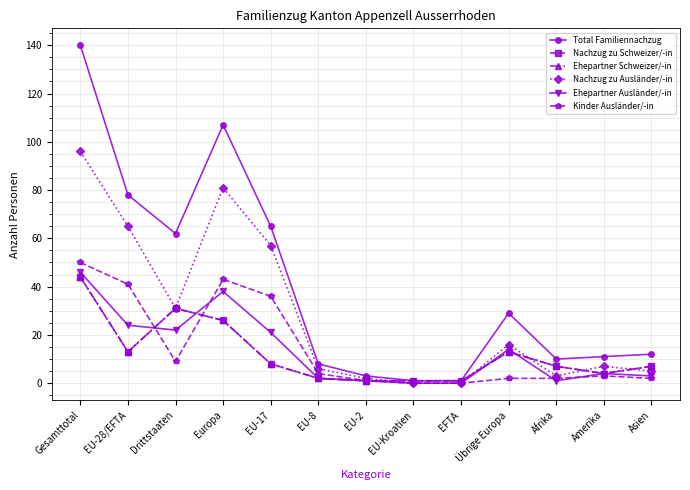

What is the sum of all Ehepartner Ausländer/-in values?

176